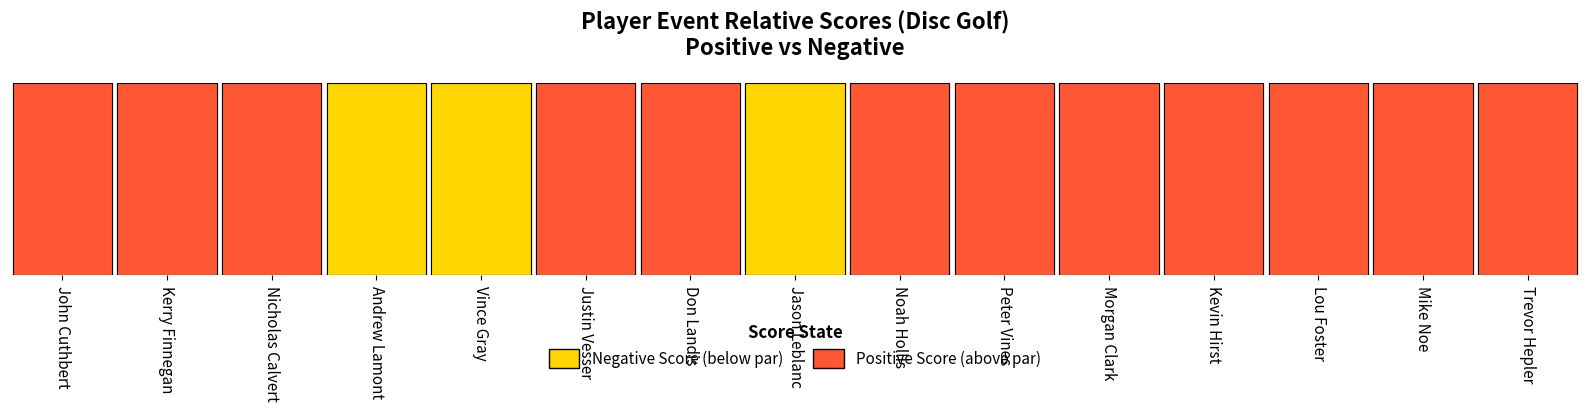

Reading right to left, list all the values displayed in this chart.

12	9	9	12	9	7	2	-1	12	8	-2	-3	0	9	15